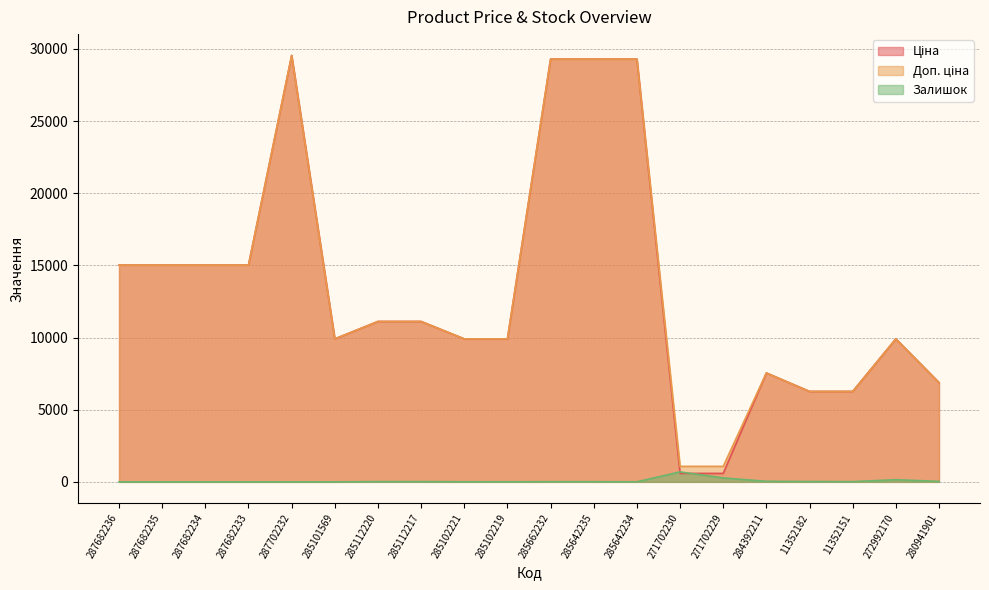

Between 11352151 and 280941901, which series saw the biggest shift?

Ціна